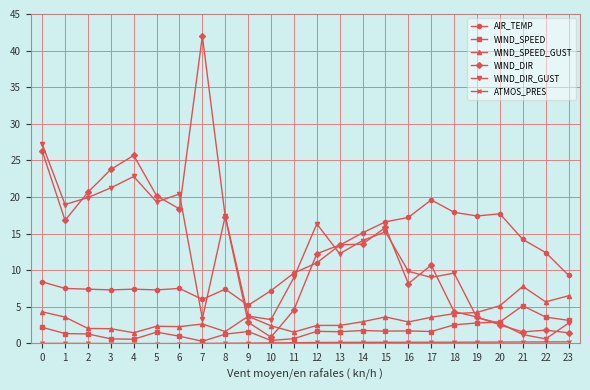

What is the spread (max minus min) of values at 16?

17.1